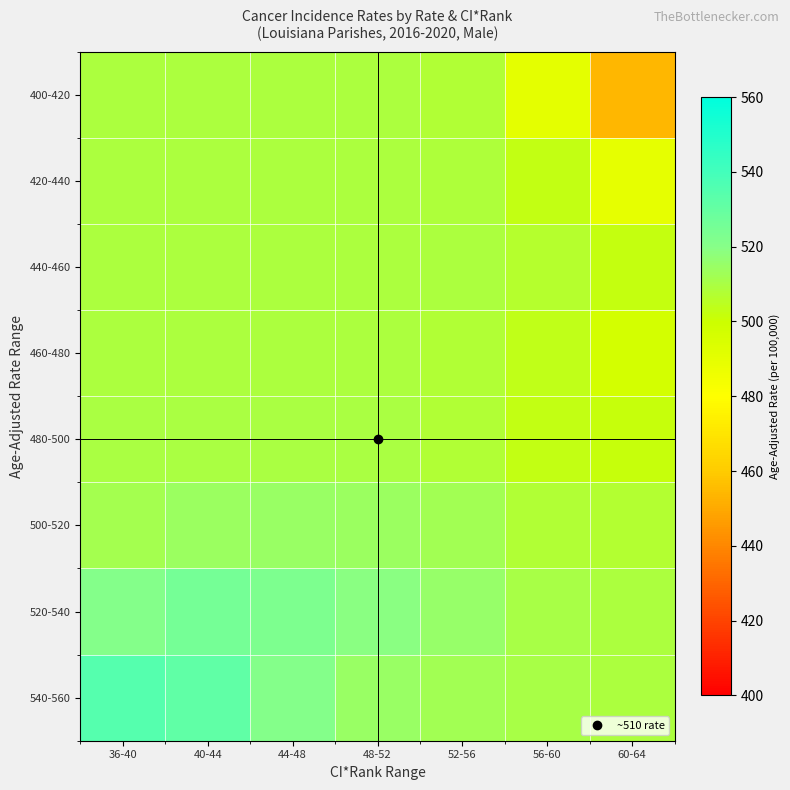

What is the difference between the highest and lowest values at 52-56?

7.8